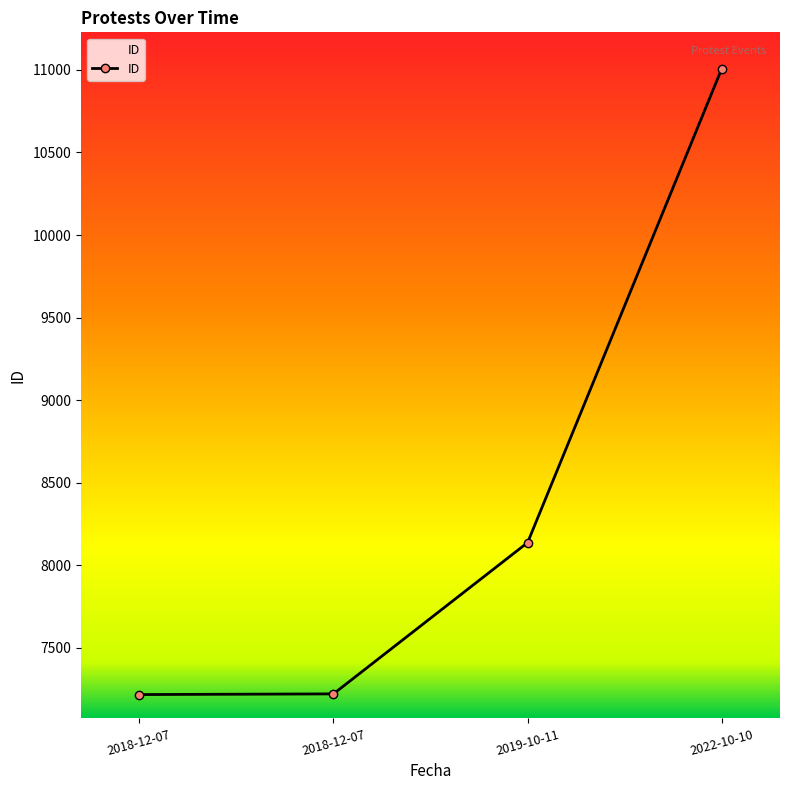

List the labels in order of value, largest first.

2022-10-10, 2019-10-11, 2018-12-07, 2018-12-07